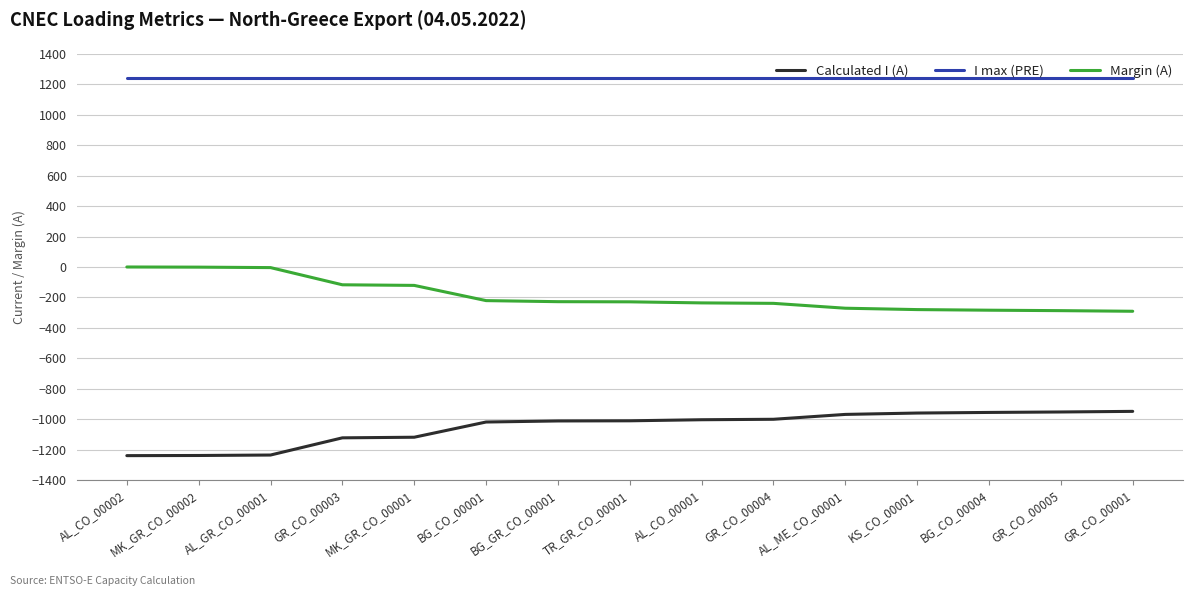

True or false: Calculated I (A) and Margin (A) cross at least once.

False